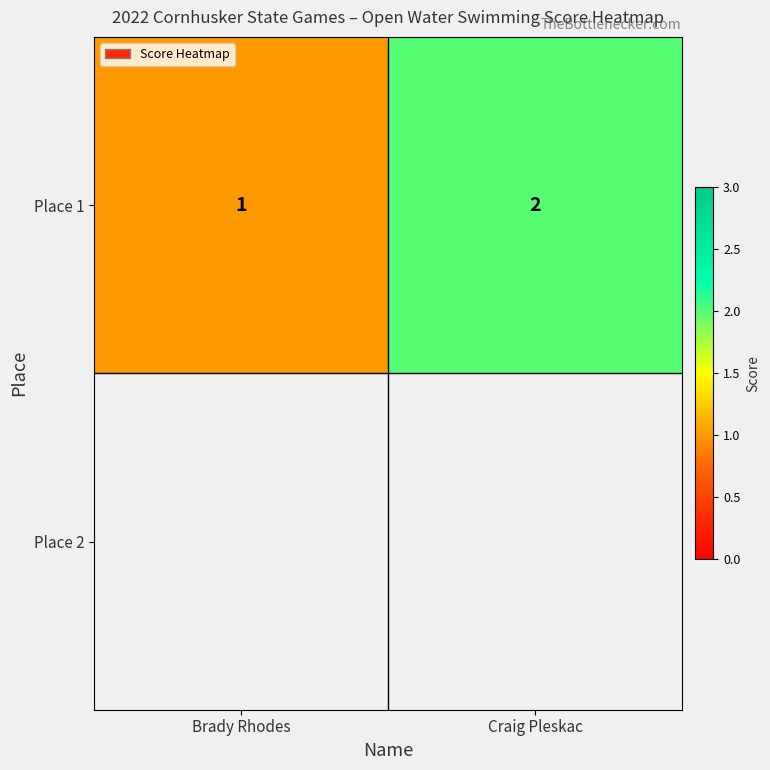

Between Brady Rhodes and Craig Pleskac, which is larger?

Craig Pleskac